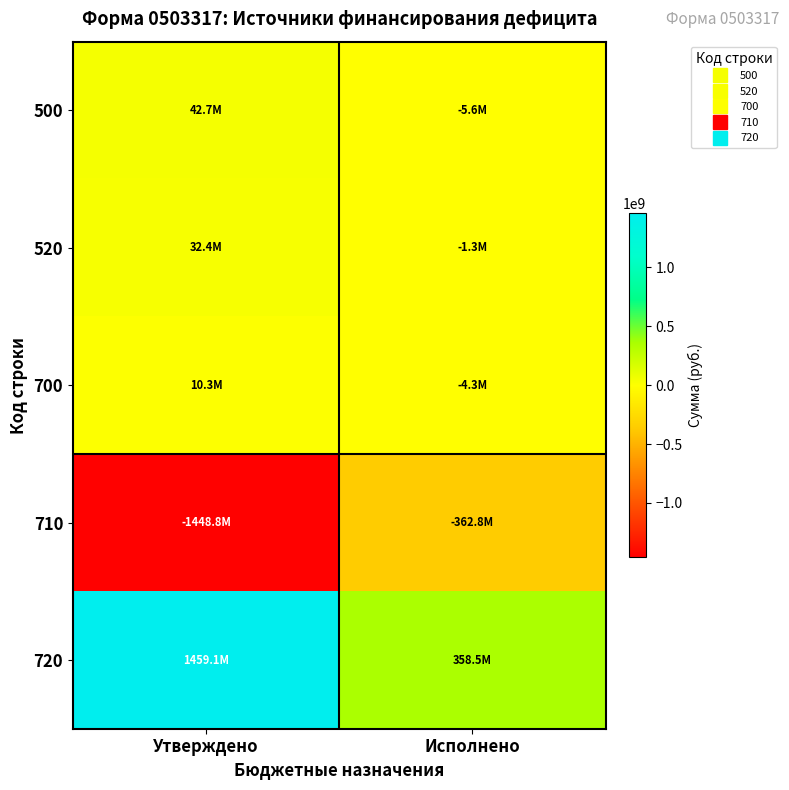

Which series has the largest range (max minus min)?

720